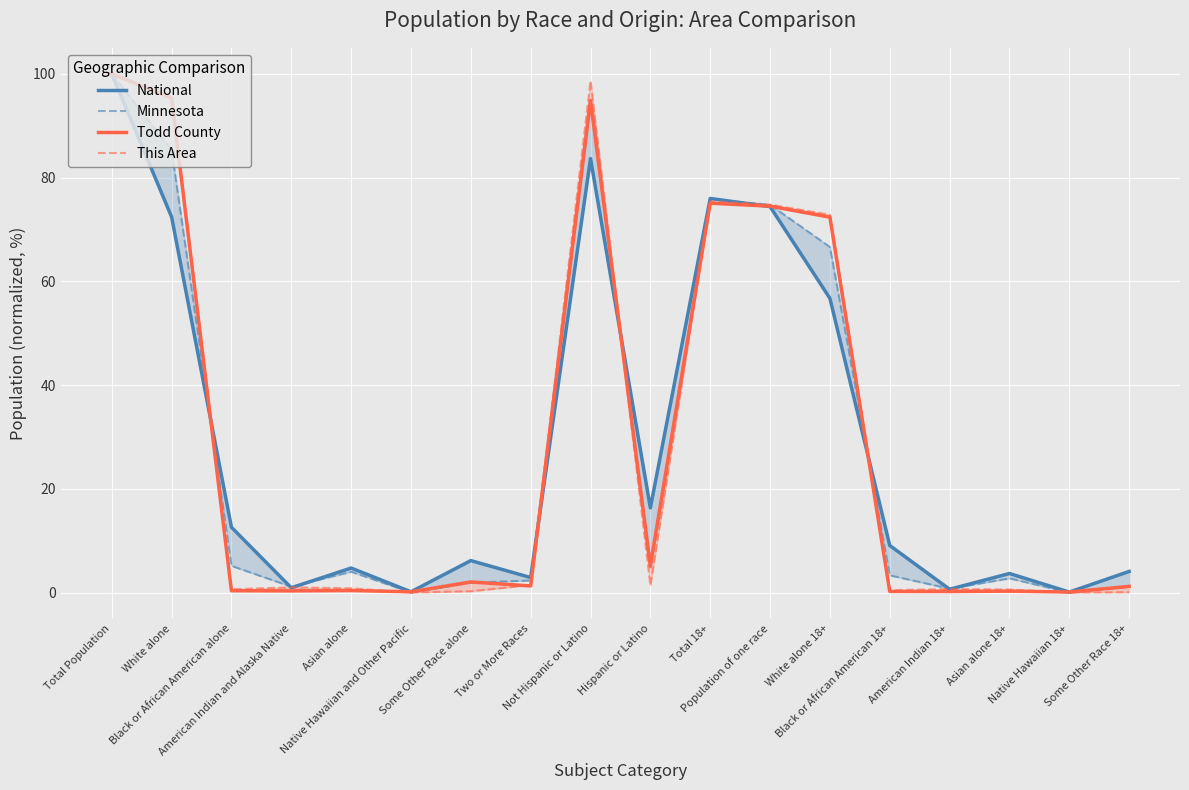

Reading left to right, what are all the values shown in this chart?

National: 100.0	72.4	12.6	0.9	4.8	0.2	6.2	2.9	83.7	16.3	76.0	74.4	56.7	9.1	0.7	3.7	0.1	4.1
Minnesota: 100.0	85.3	5.2	1.1	4.0	0.0	1.9	2.4	95.3	4.7	75.8	74.8	66.6	3.4	0.8	2.8	0.0	1.2
Todd County: 100.0	95.3	0.4	0.3	0.4	0.2	2.1	1.3	94.8	5.2	75.1	74.5	72.4	0.2	0.2	0.3	0.1	1.2
This Area: 100.0	95.6	0.7	1.0	0.9	0.0	0.3	1.5	98.6	1.4	75.5	74.8	72.8	0.5	0.7	0.6	0.0	0.1